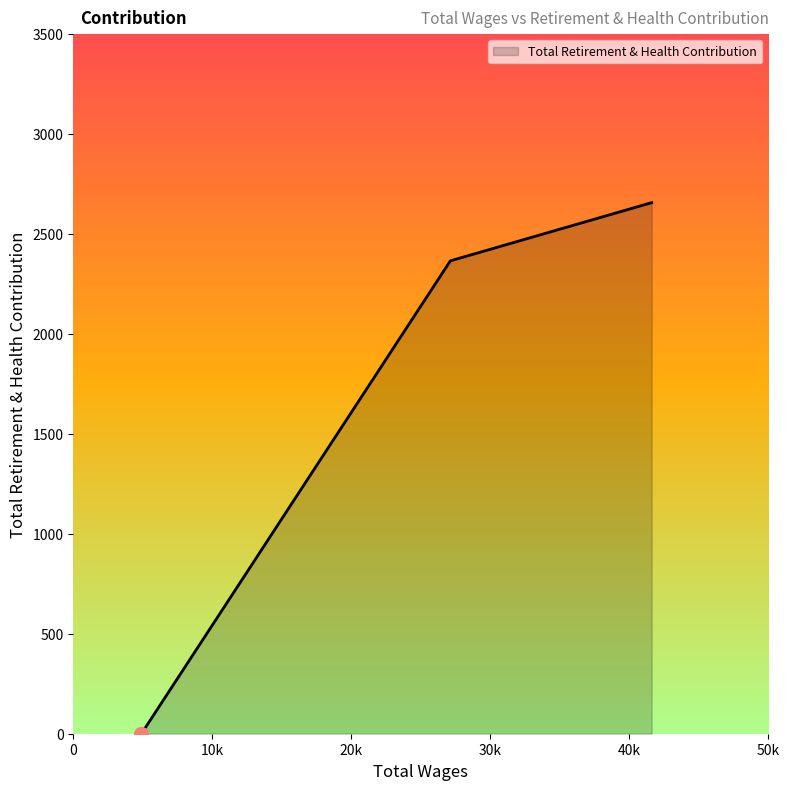

What is the maximum value shown in the chart?

2657